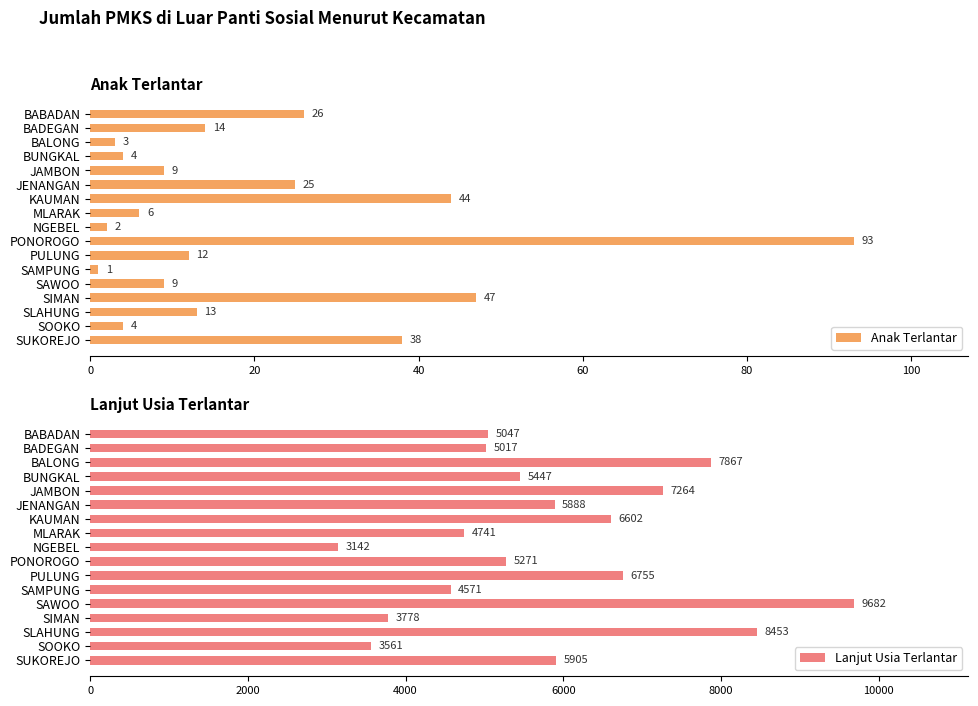

The Anak Terlantar series shows 25 at JENANGAN. True or false?

True